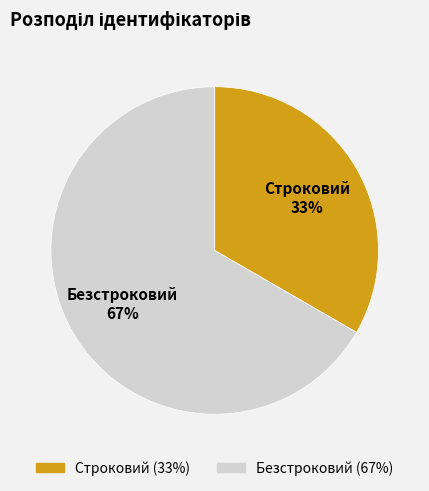

Between Строковий and Безстроковий, which is larger?

Безстроковий